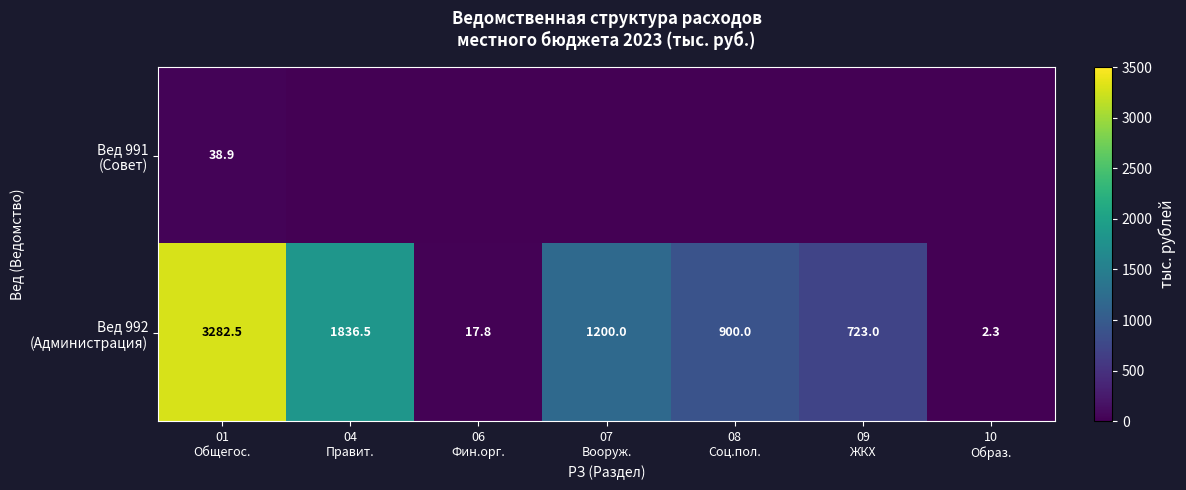

At which category is the sum across all series the highest?

01
Общегос.